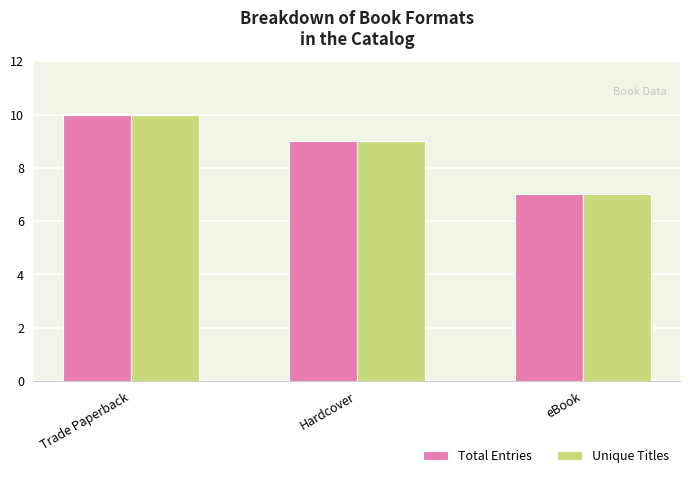

True or false: Total Entries has a value of 7 at eBook.

True